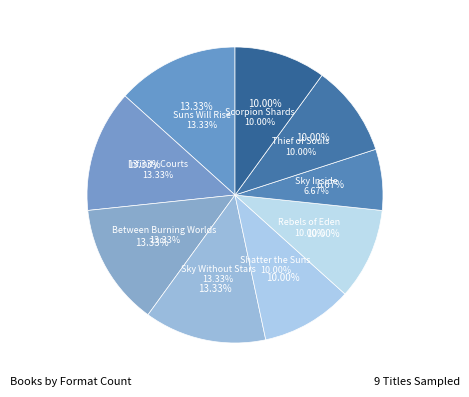

Between Between Burning Worlds and Thief of Souls, which is larger?

Between Burning Worlds